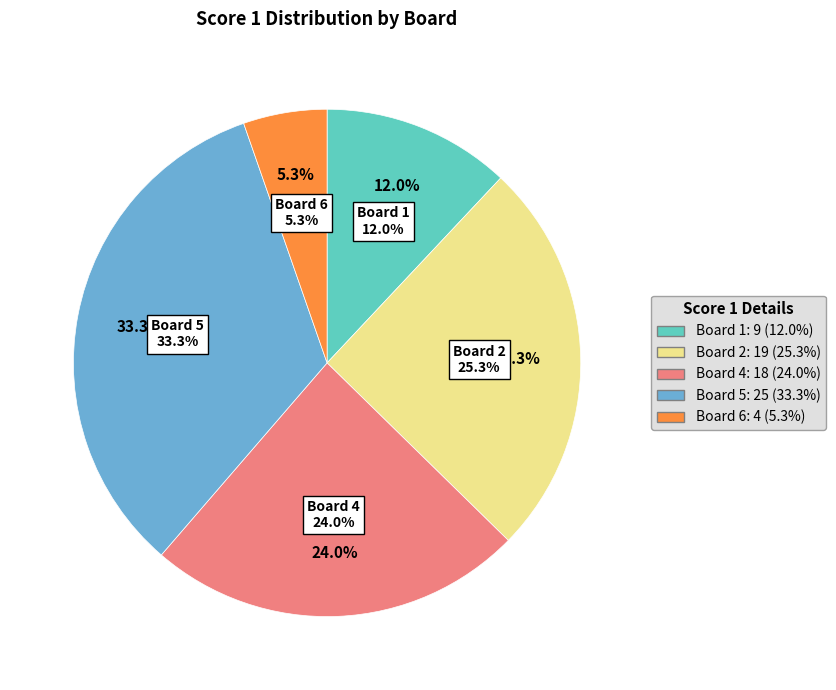

The 5 slice represents 33% of the pie. True or false?

True